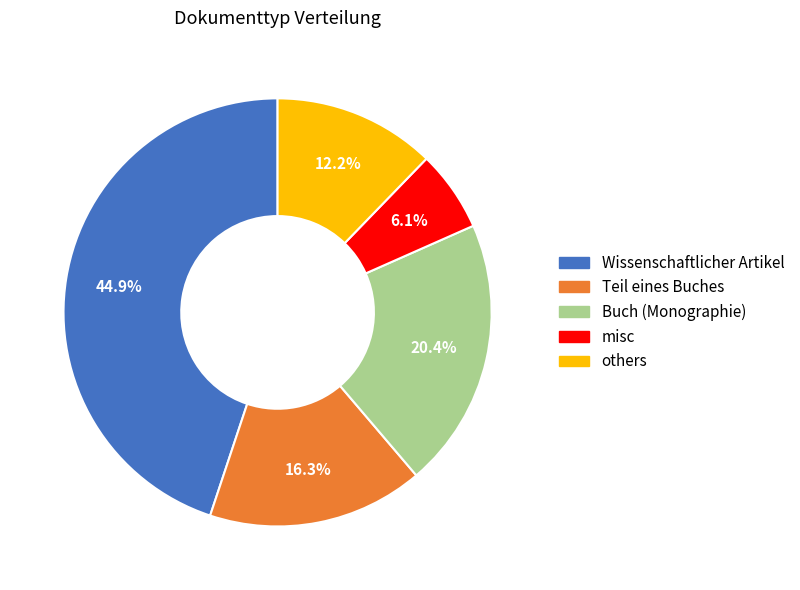

To the nearest percent, what is the average slice percentage?

20%